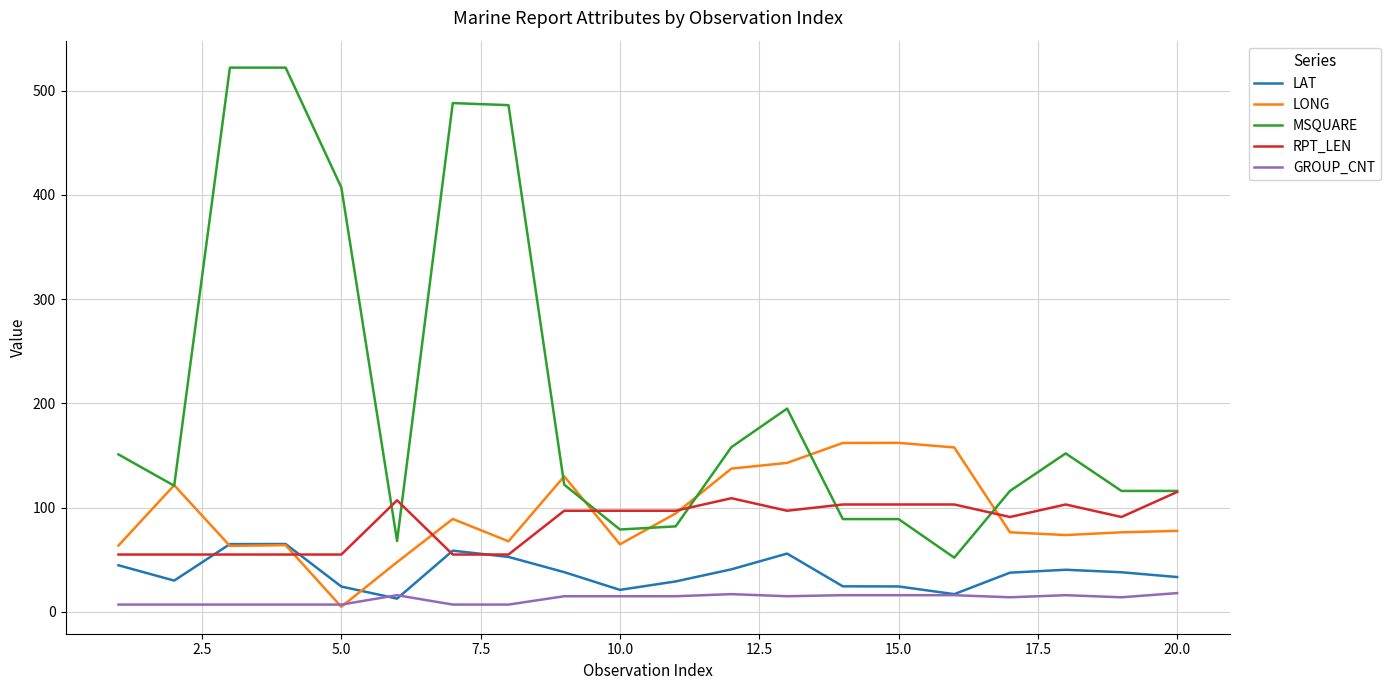

What is the sum of all LONG values?

1877.1